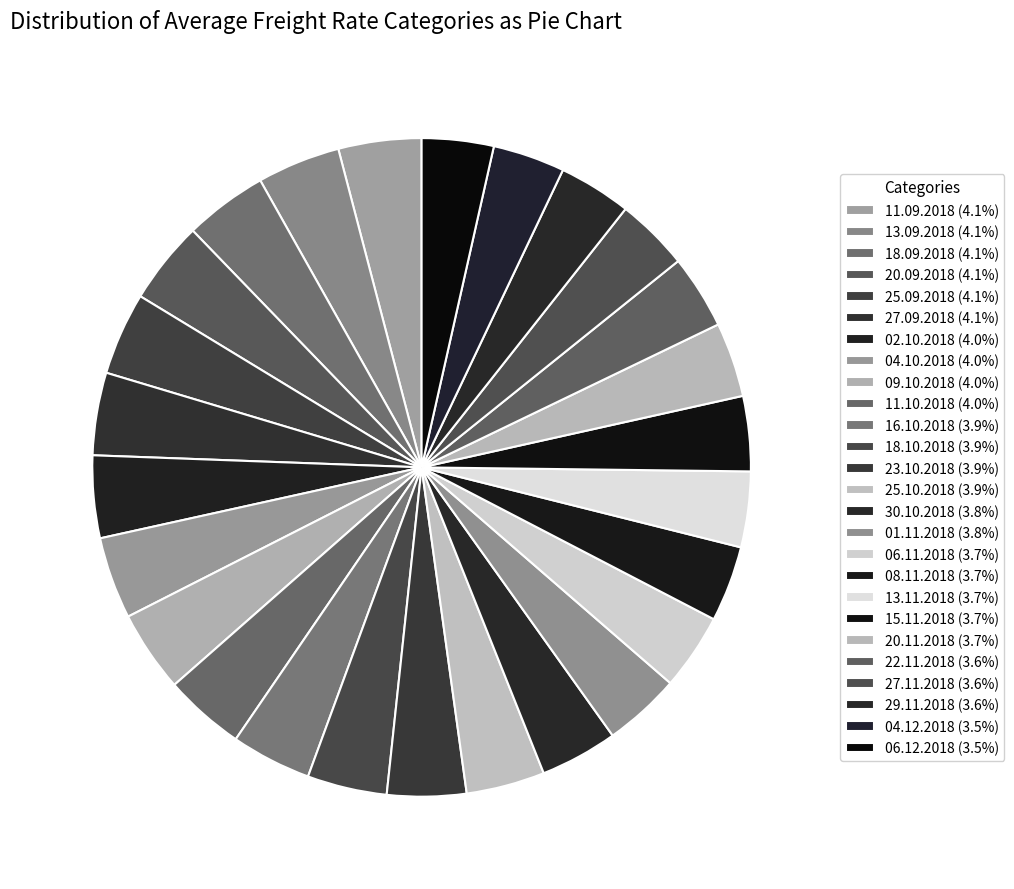

Is 13.09.2018 the majority of the pie?

No